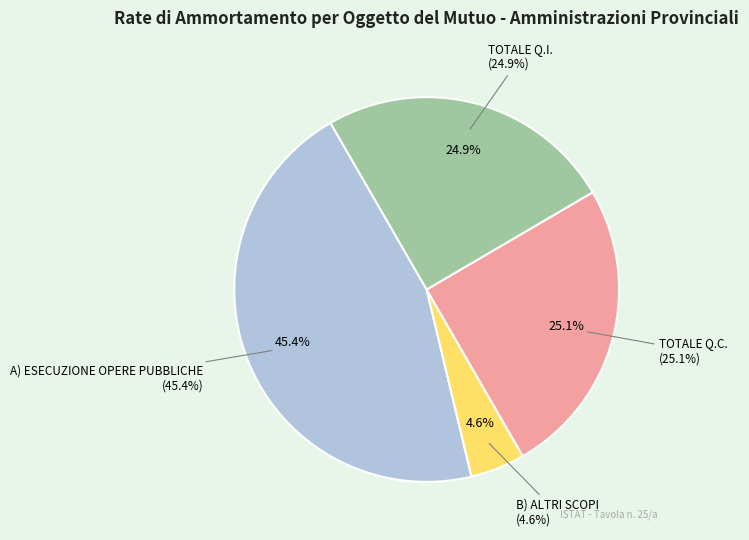

Does any single category account for the majority?

No